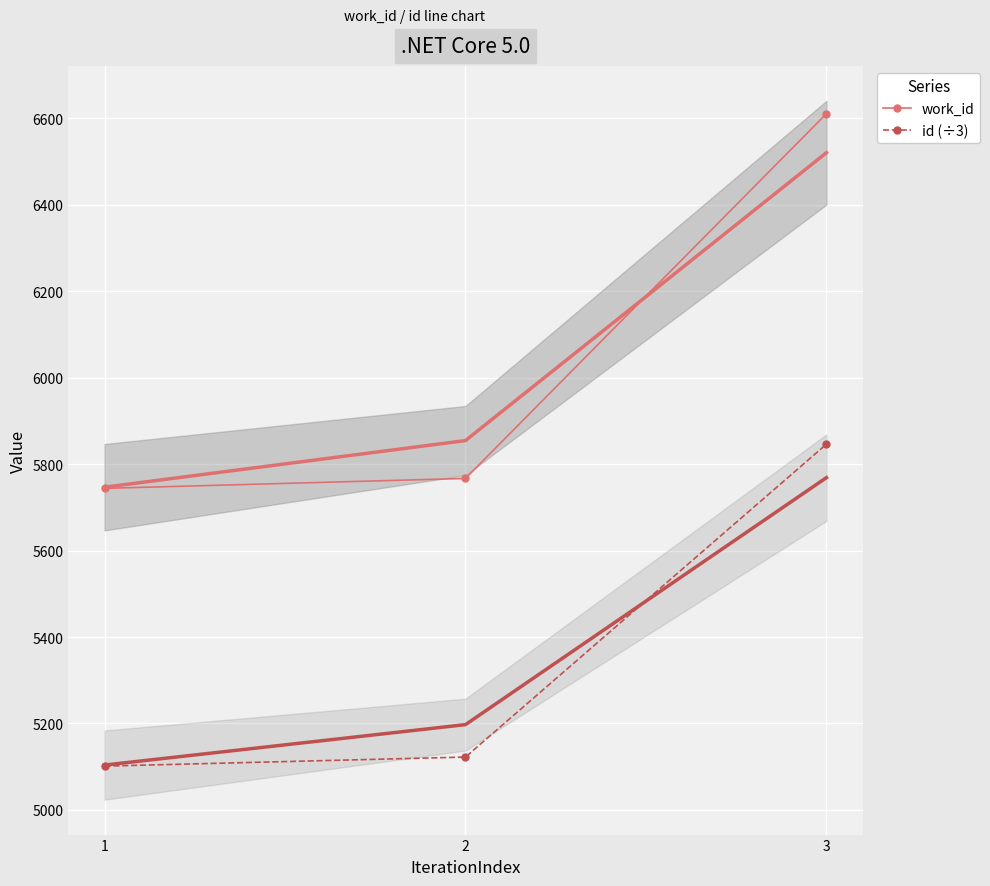

At which category is the sum across all series the highest?

3